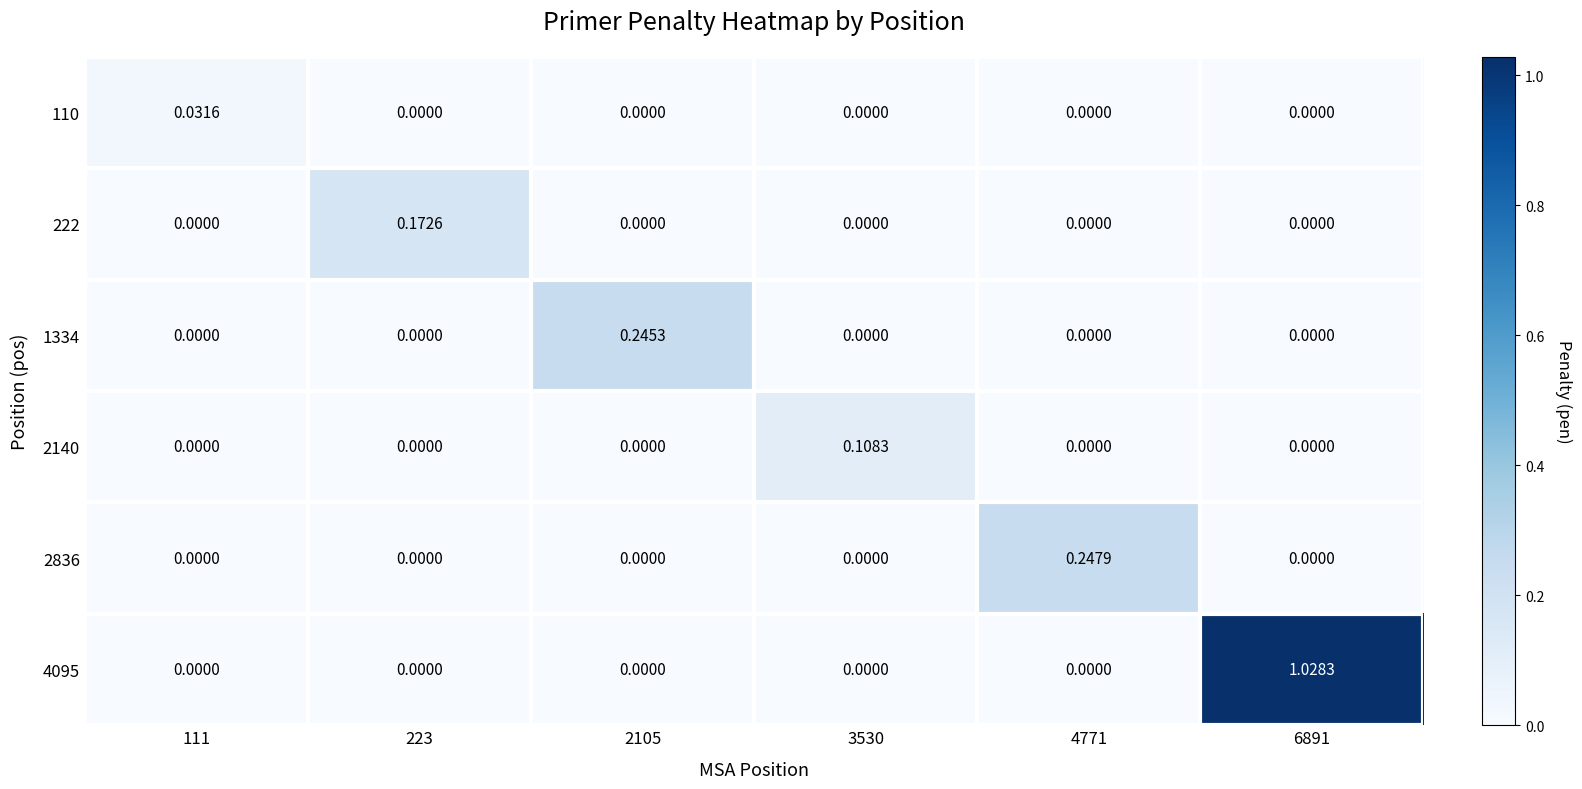

Is the value of 2836 at 111 greater than the value of 1334 at 2105?

No